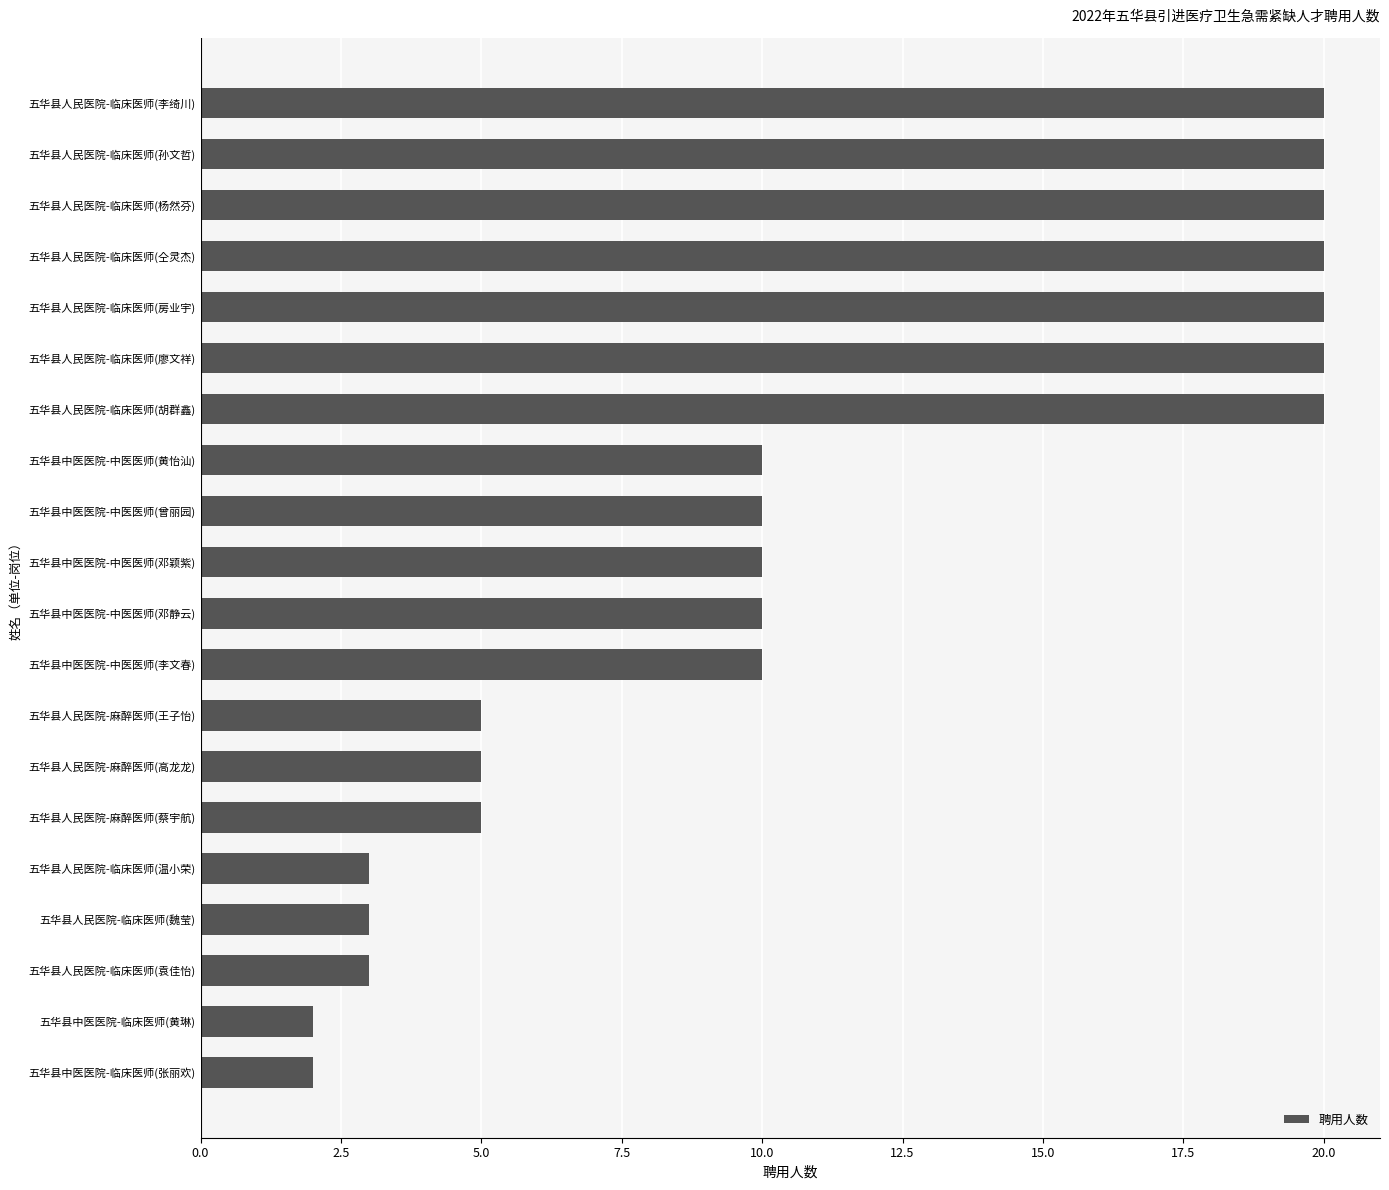

What is the ratio of the value at 五华县中医医院-中医医师(李文春) to the value at 五华县中医医院-中医医师(黄怡汕)?

1.0